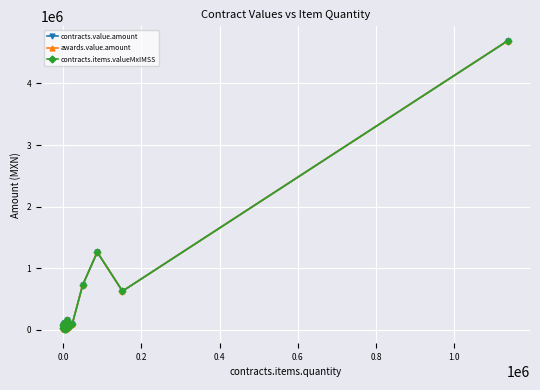

What is the difference between the maximum and minimum values in the contracts.items.valueMxIMSS series?

4675711.8